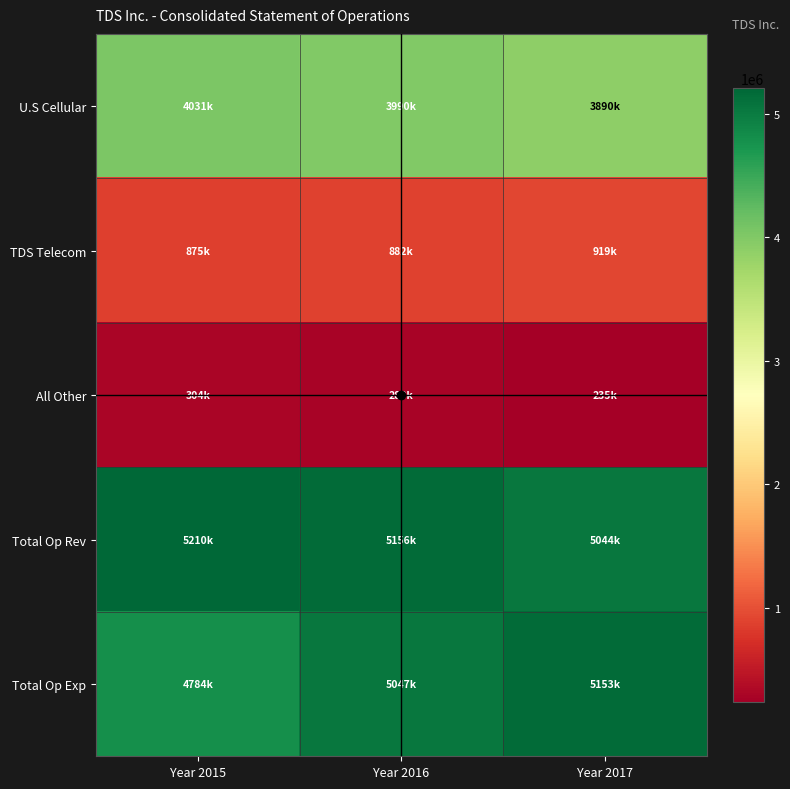

Between Year 2015 and Year 2017, which series saw the biggest shift?

Total Op Exp